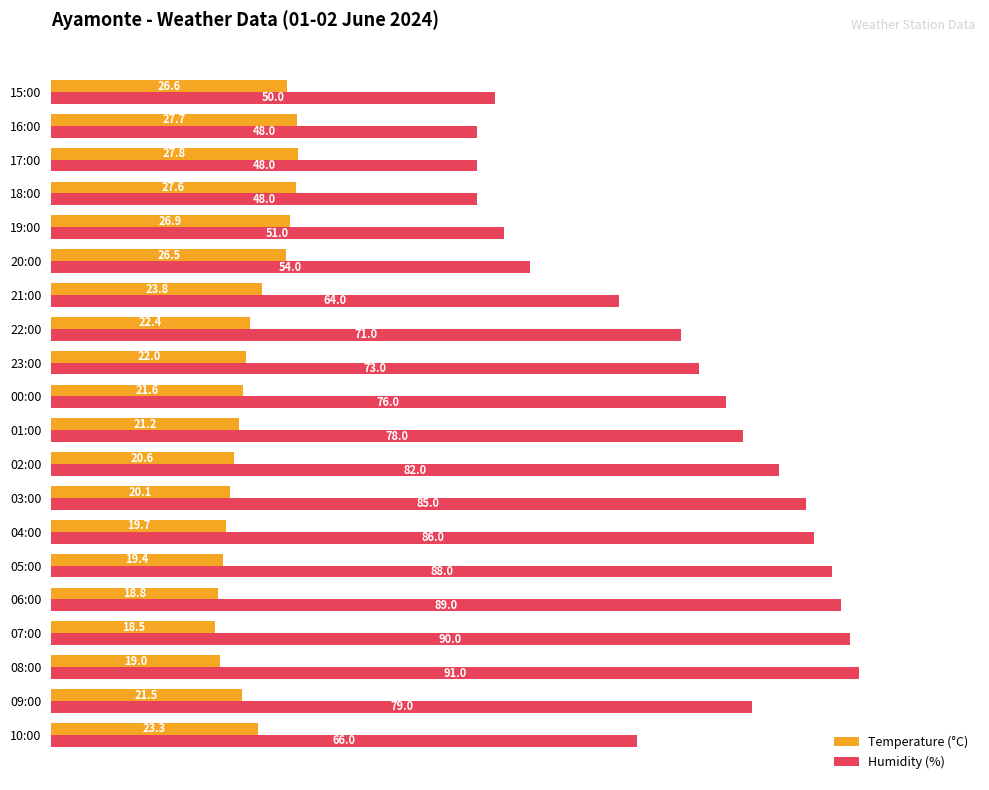

What is the sum of all Temperature (°C) values?

455.0